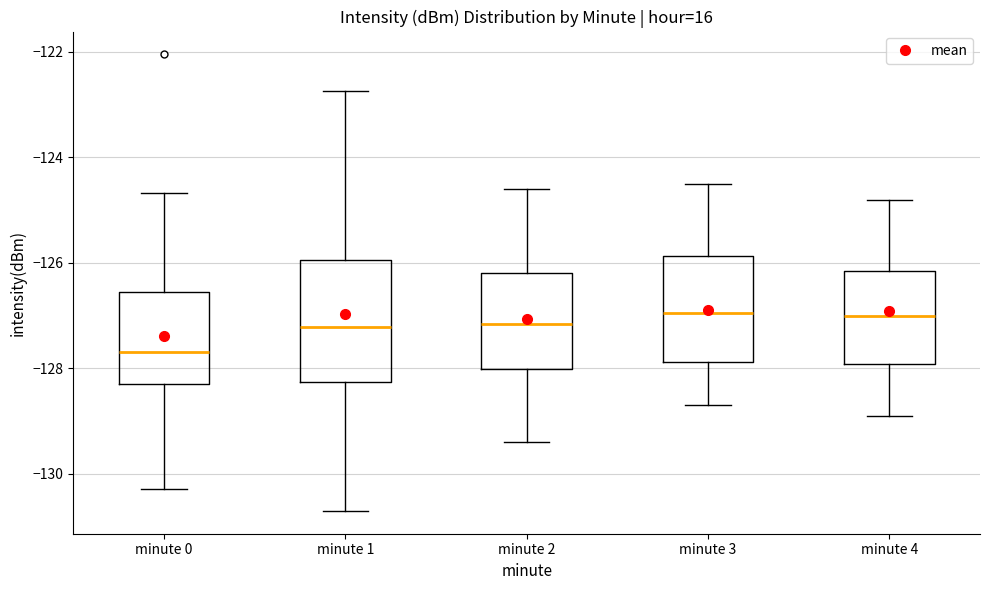

Where does the upper whisker of the box for minute 3 end on the y-axis? The values are not printed on the chart, so give them approximately, as read against the axis.

-124.4